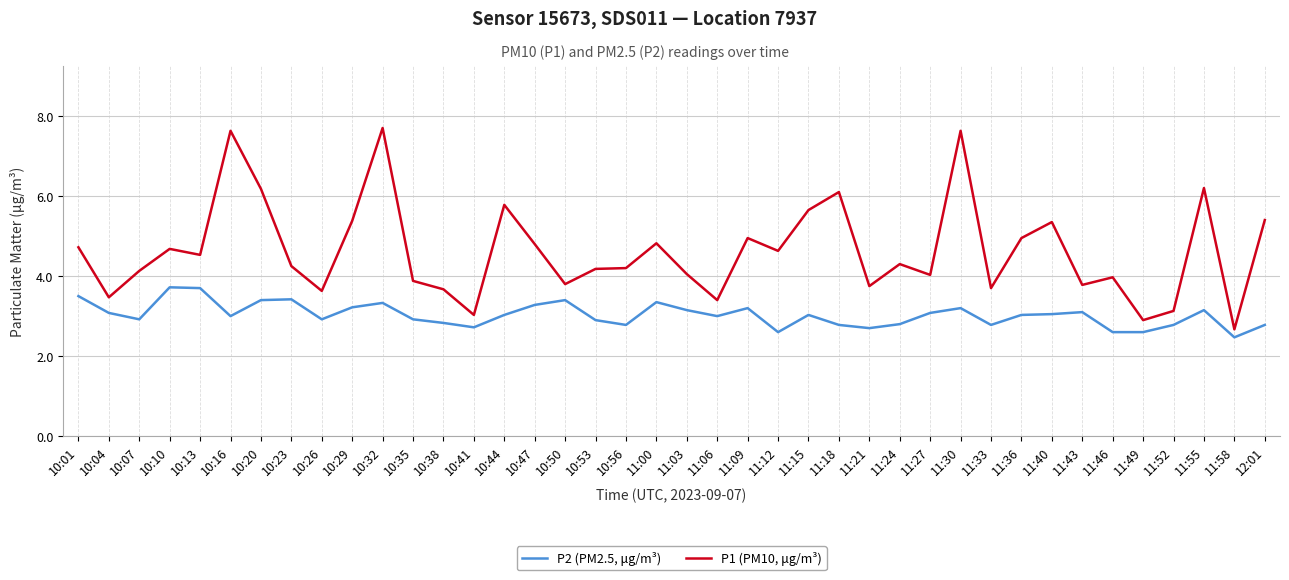

Which series has the largest range (max minus min)?

P1 (PM10, μg/m³)